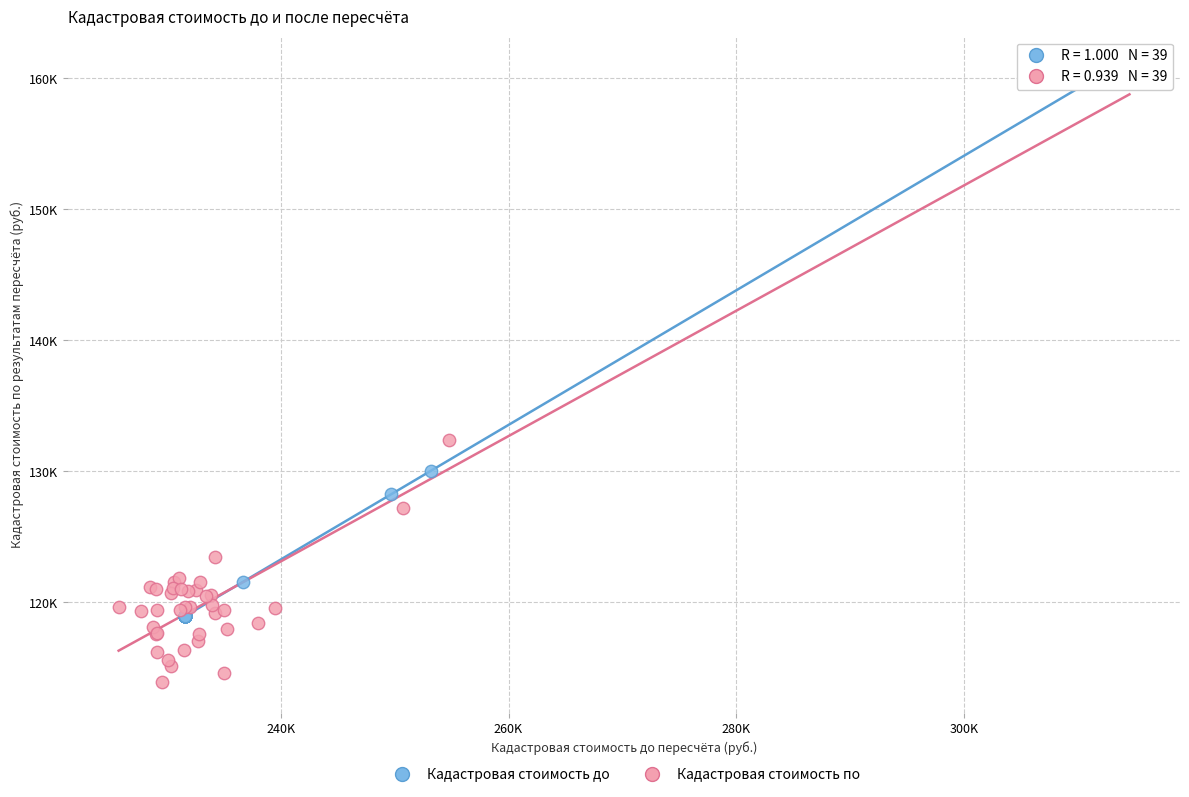

Which series reaches the minimum Y coordinate?

Кадастровая стоимость по